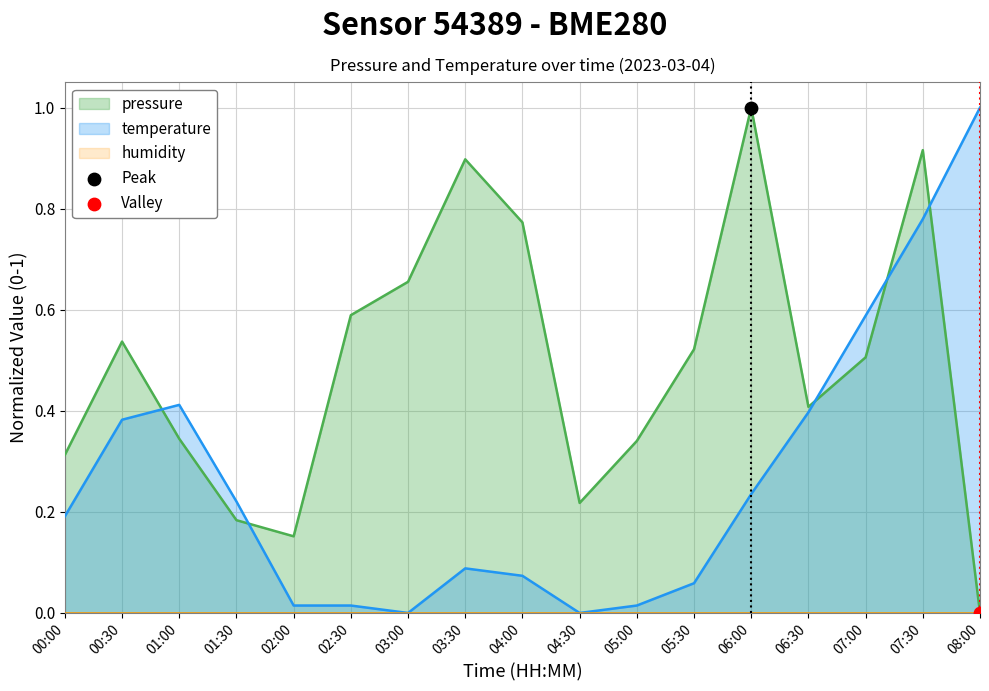

Which series has the widest spread of Y values?

pressure